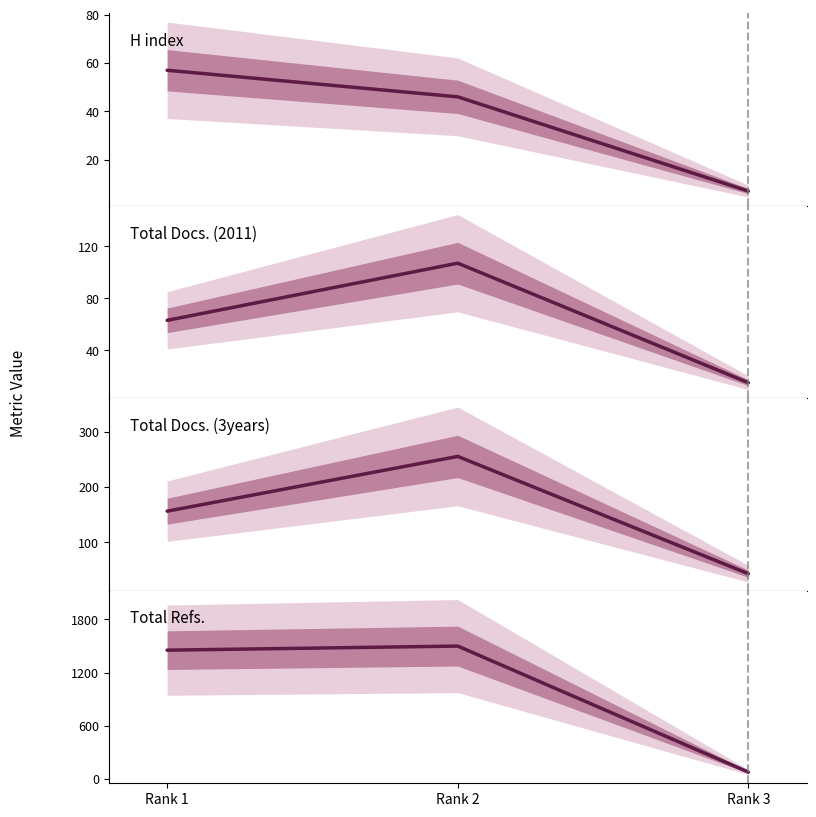

What is the value of the H index point at the 1st from the left?

57